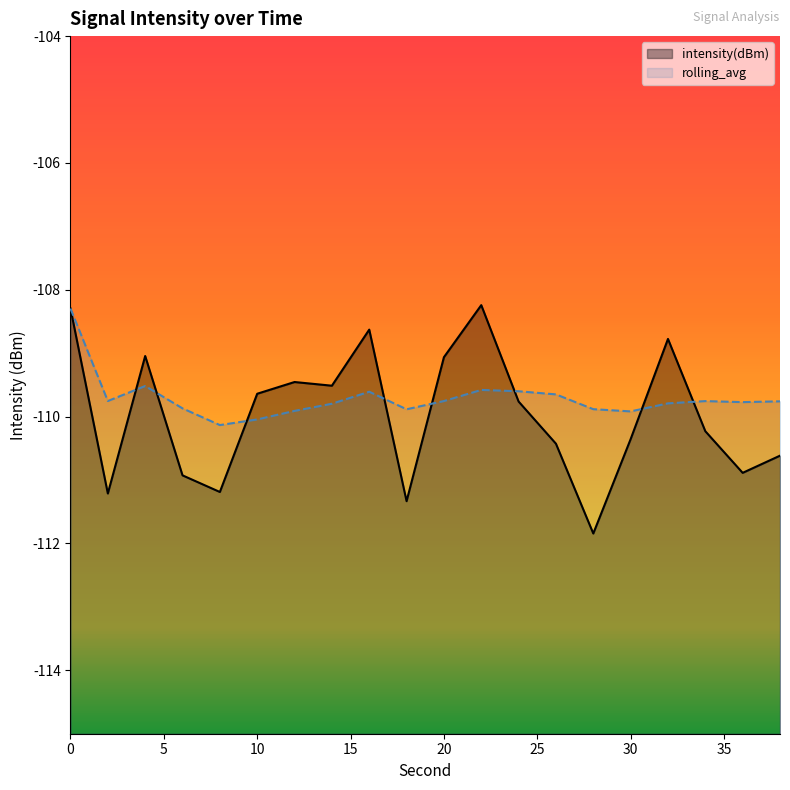

Which series ends up on top after the final intersection of intensity(dBm) and rolling_avg?

rolling_avg